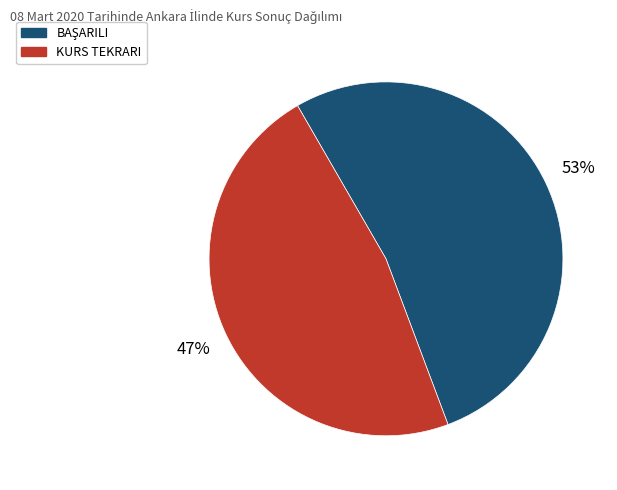

Is it true that KURS TEKRARI is 54% of the pie?

False